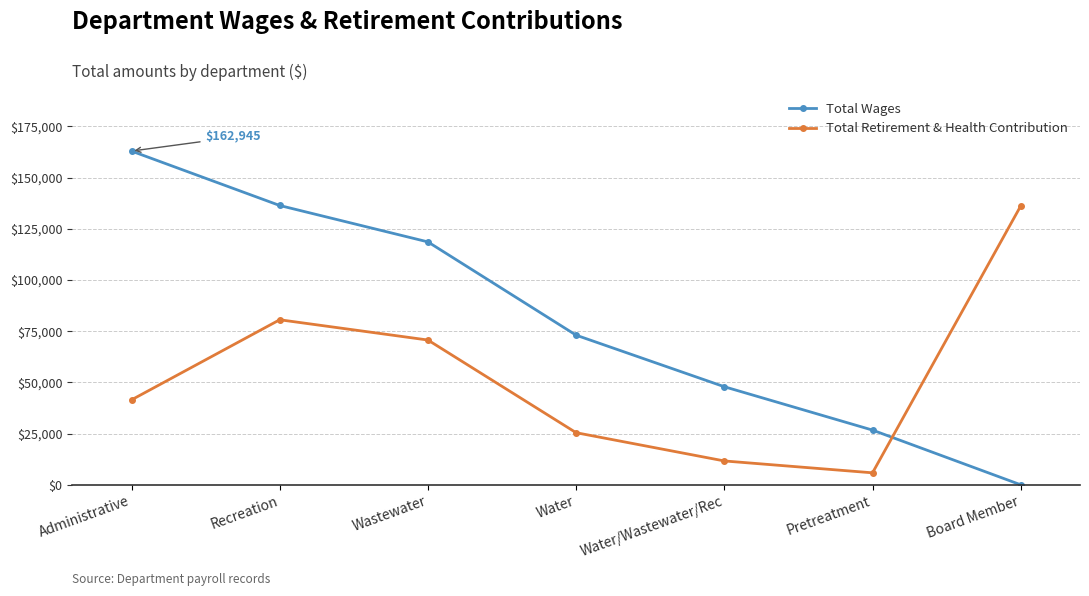

Between which two adjacent categories do Total Retirement & Health Contribution and Total Wages first intersect?

Pretreatment and Board Member